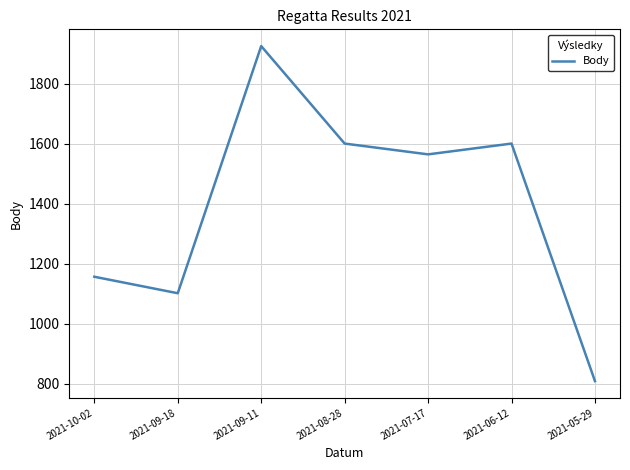

Is it true that the value at 2021-07-17 is 1564?

True